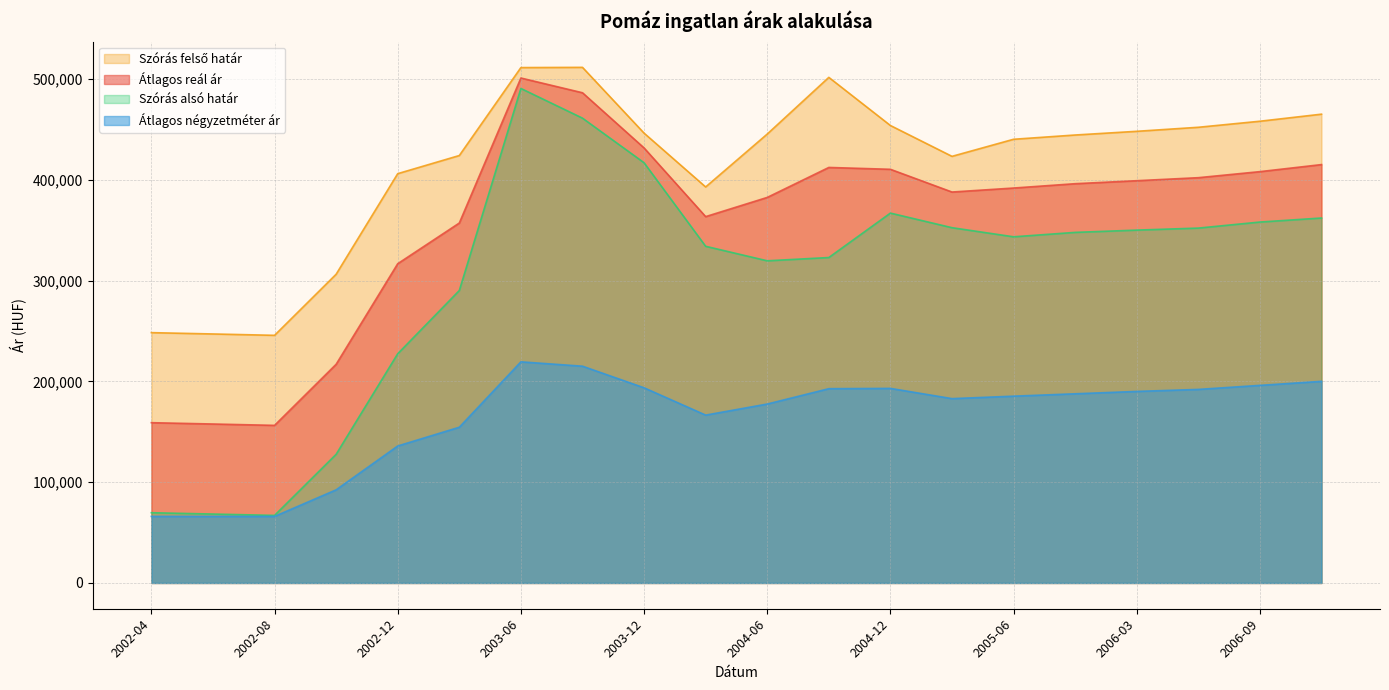

Does the chart display data point markers on the line(s)?

No